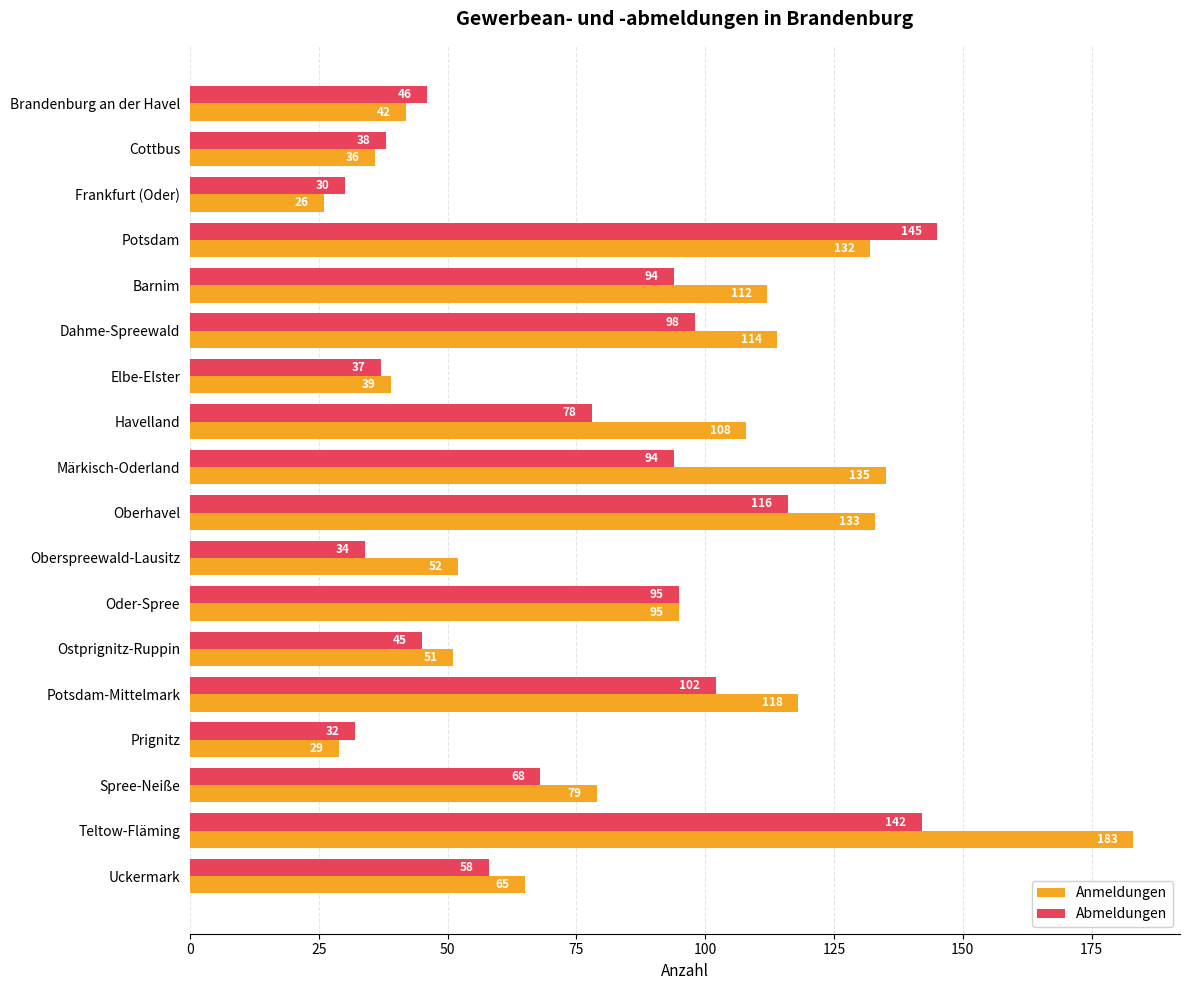

What is the difference between the maximum and minimum values in the Anmeldungen series?

157